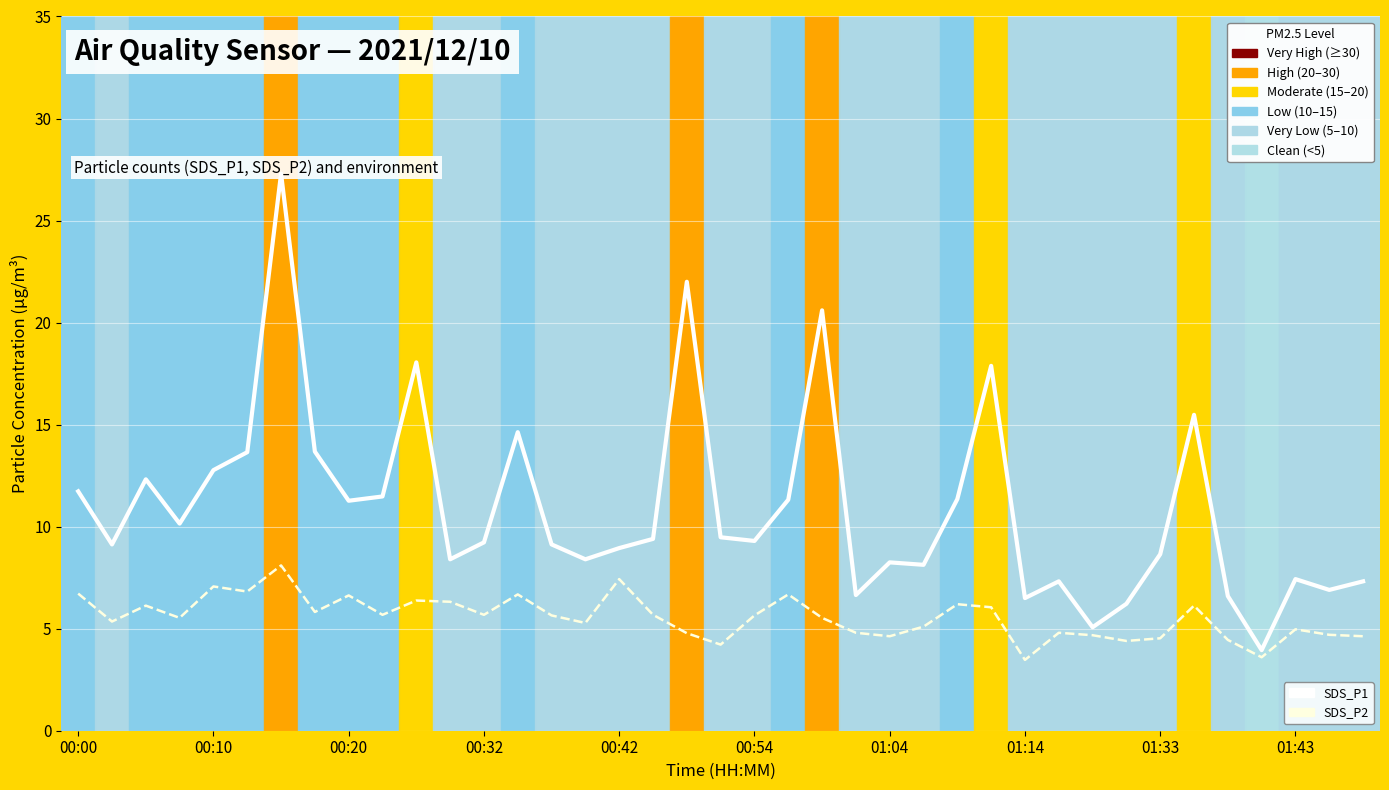

What is the label of the 4th point from the left?

00:32